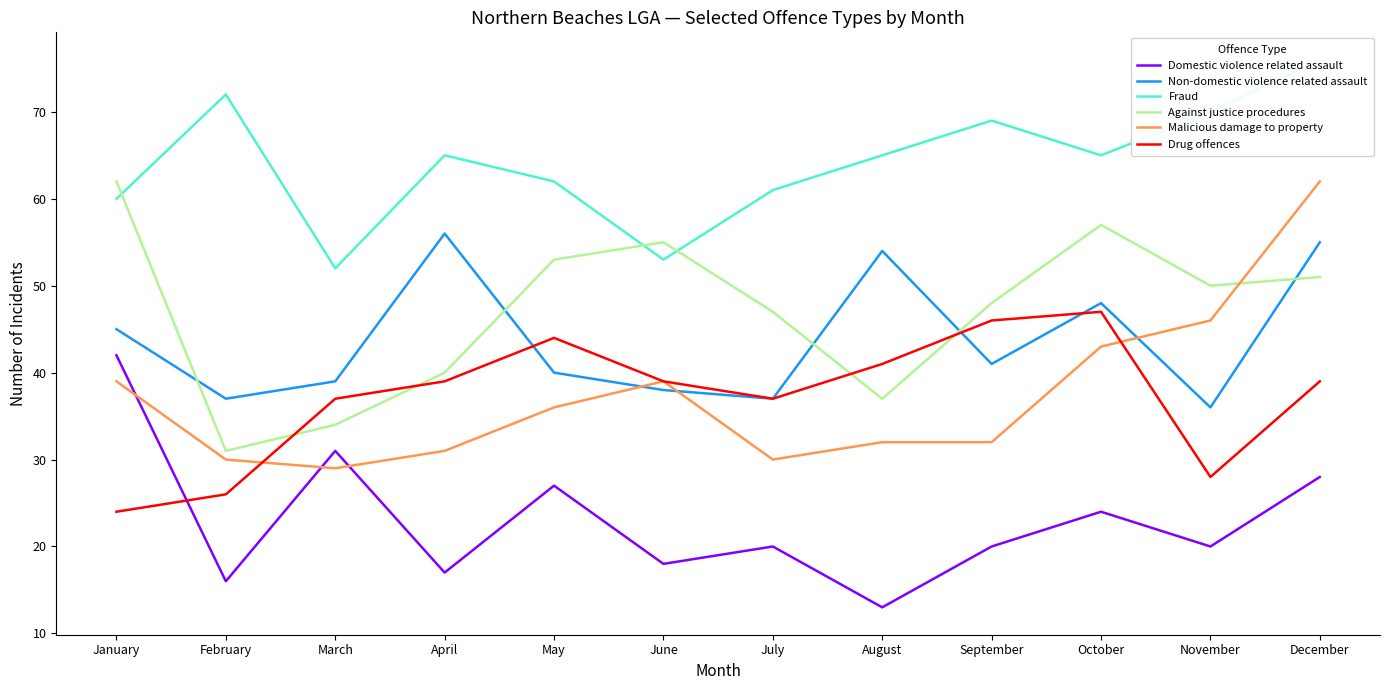

Does the chart display data point markers on the line(s)?

No